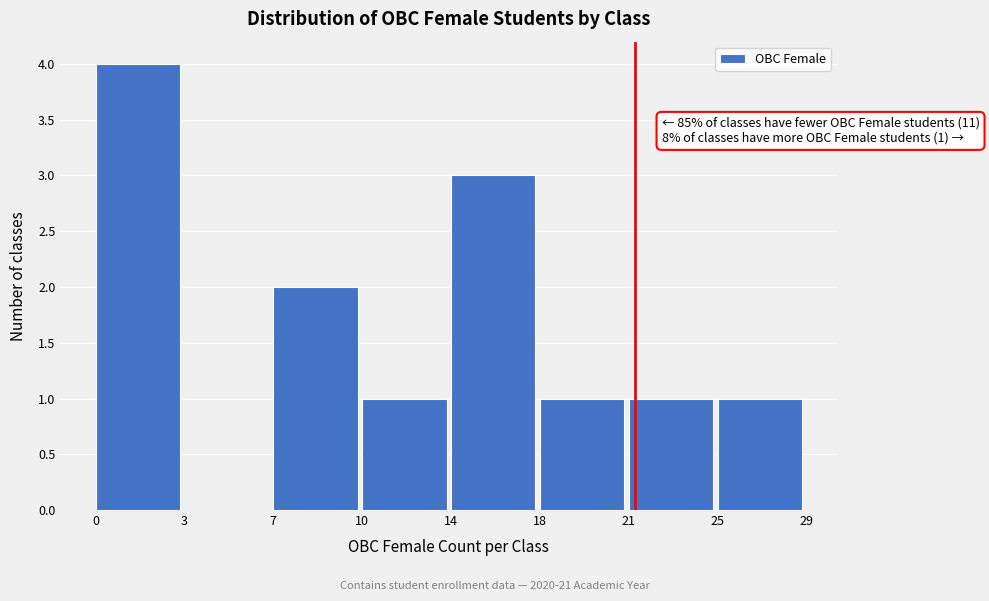

Reading right to left, extract all data points from this chart.

25=1	21=1	18=1	14=3	10=1	7=2	3=0	0=4